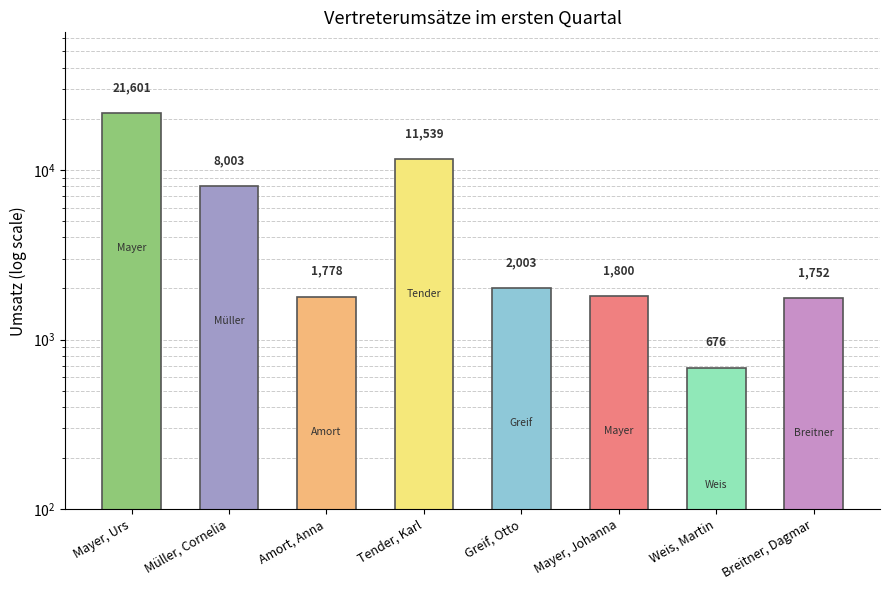

What is the difference between the maximum and minimum values?

20925